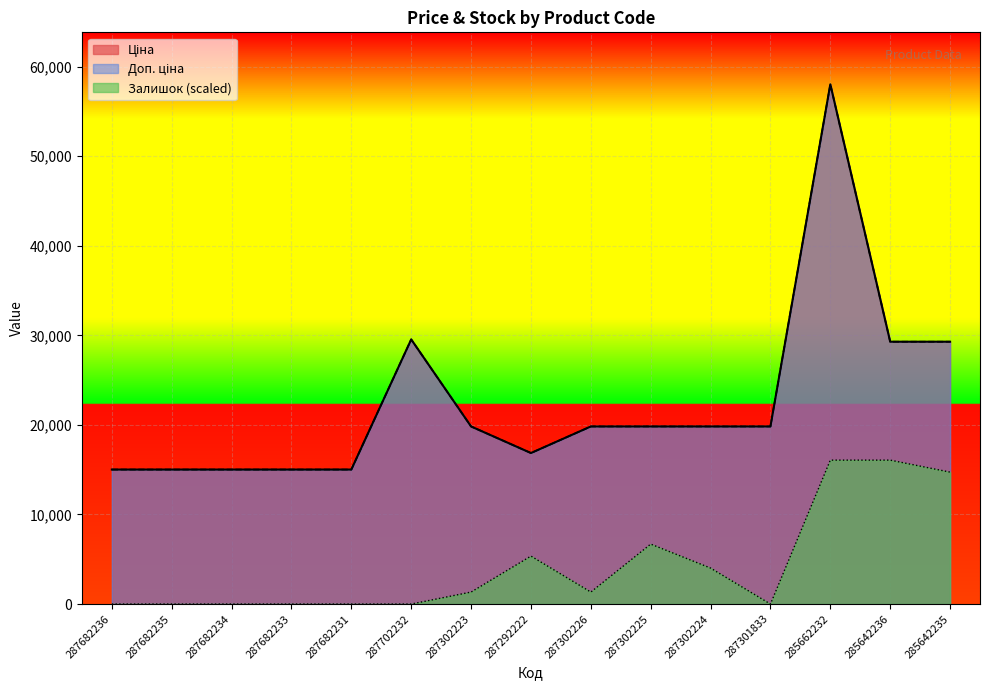

What position from the right is 287301833?

4